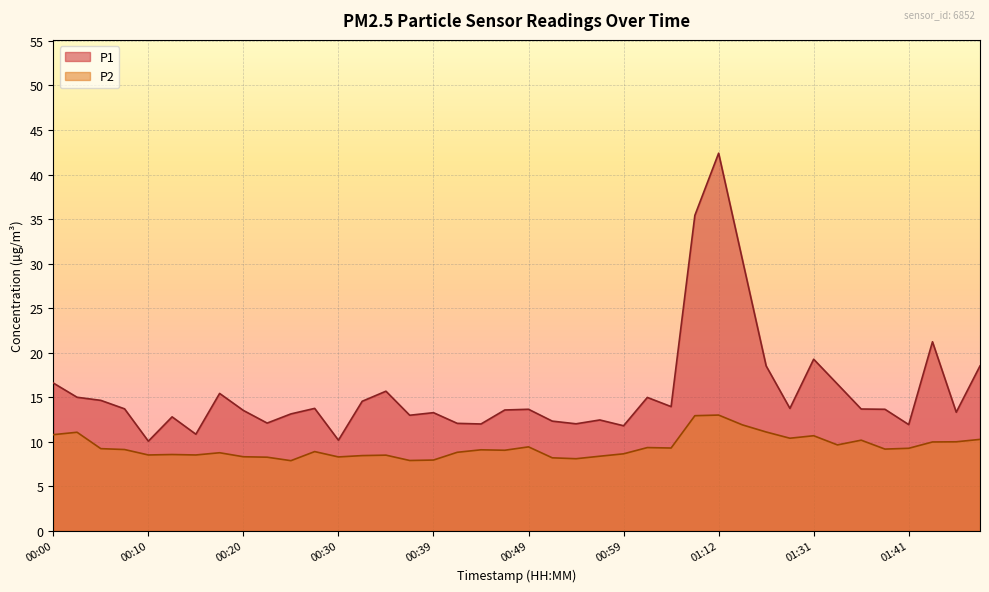

What is the sum of all P1 values?

625.7